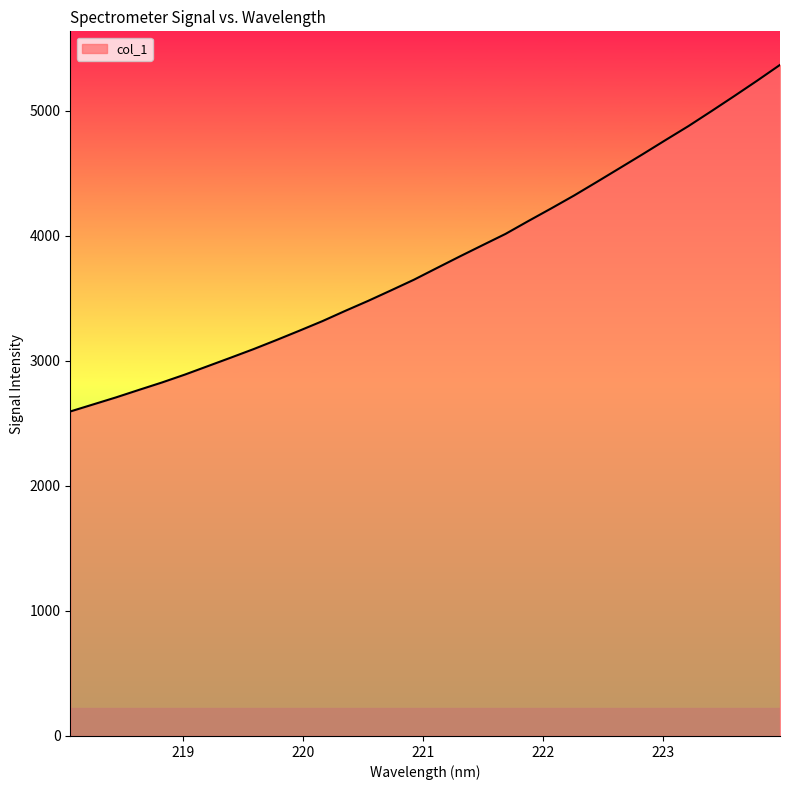

Reading left to right, list all the values displayed in this chart.

2596.0	2652.5	2709.0	2768.9	2828.0	2891.1	2958.7	3026.4	3095.0	3167.7	3242.3	3318.5	3400.8	3480.8	3564.8	3650.1	3743.3	3835.9	3926.5	4016.5	4119.7	4220.7	4324.0	4433.2	4543.8	4654.6	4767.8	4879.5	4998.4	5119.2	5242.3	5368.7